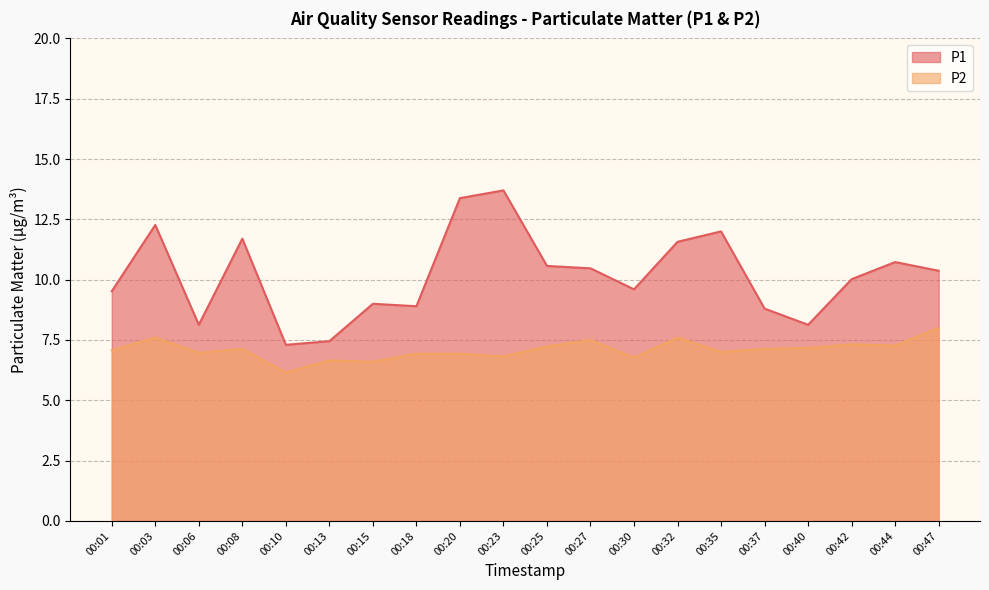

Is the value of P1 at 00:23 greater than the value of P2 at 00:10?

Yes